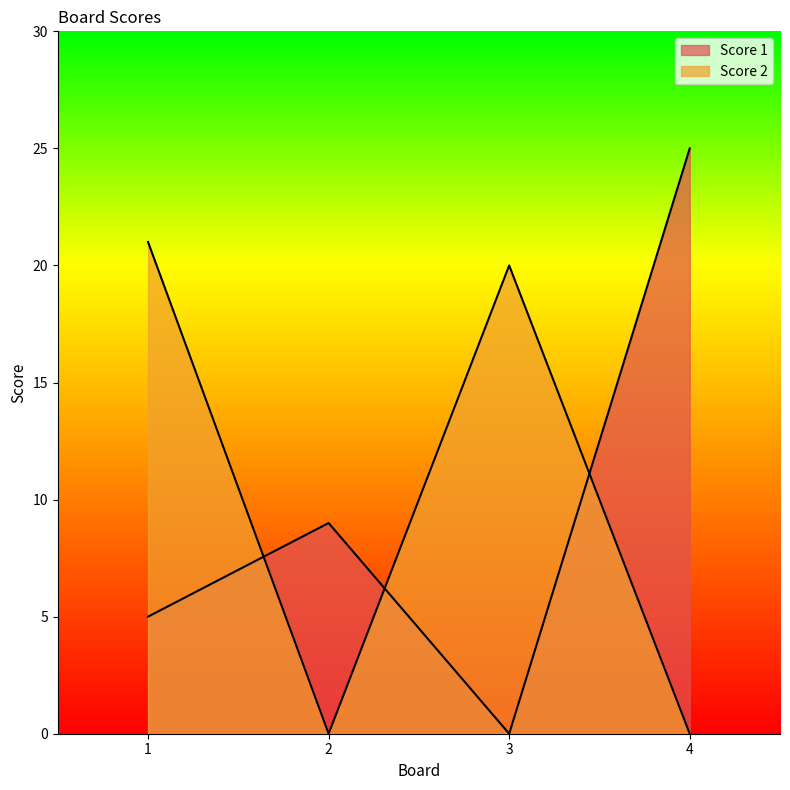

List the series in order of their peak value, lowest first.

Score 2, Score 1